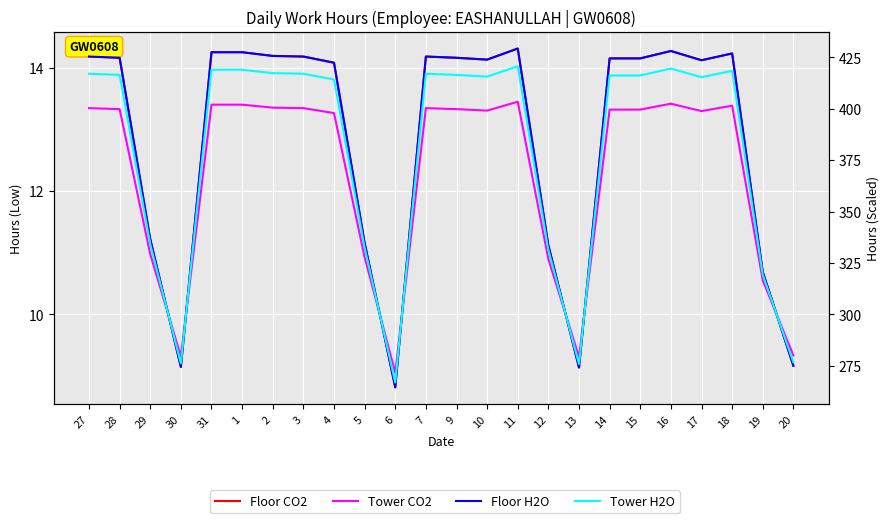

Read the Tower H2O value at 28.

416.5